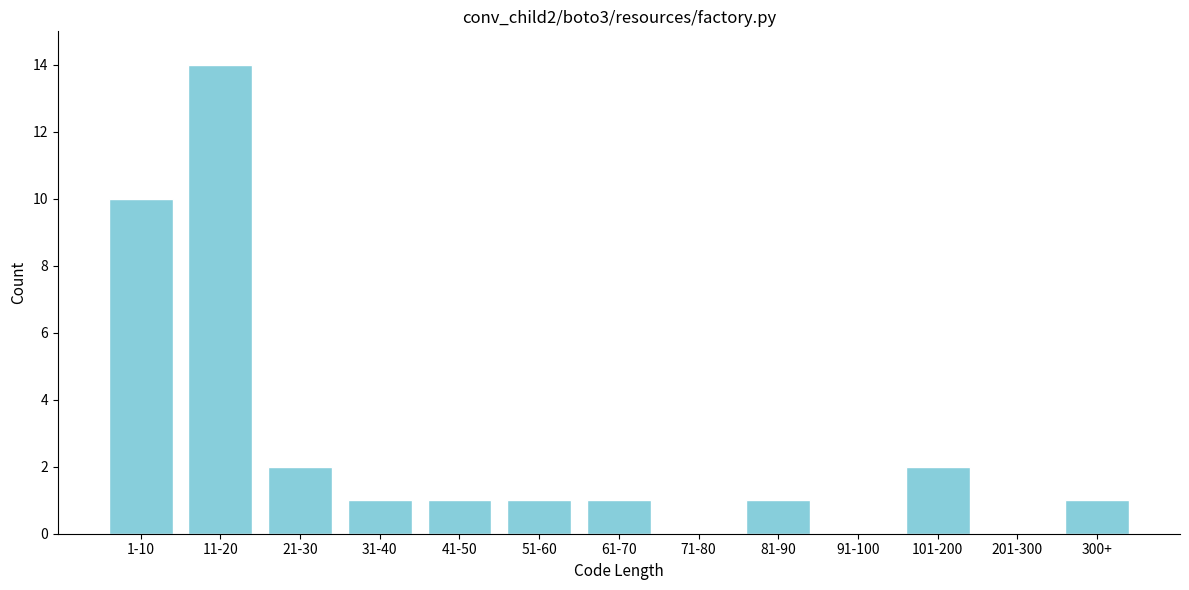

Reading left to right, extract all data points from this chart.

1-10=10	11-20=14	21-30=2	31-40=1	41-50=1	51-60=1	61-70=1	71-80=0	81-90=1	91-100=0	101-200=2	201-300=0	300+=1